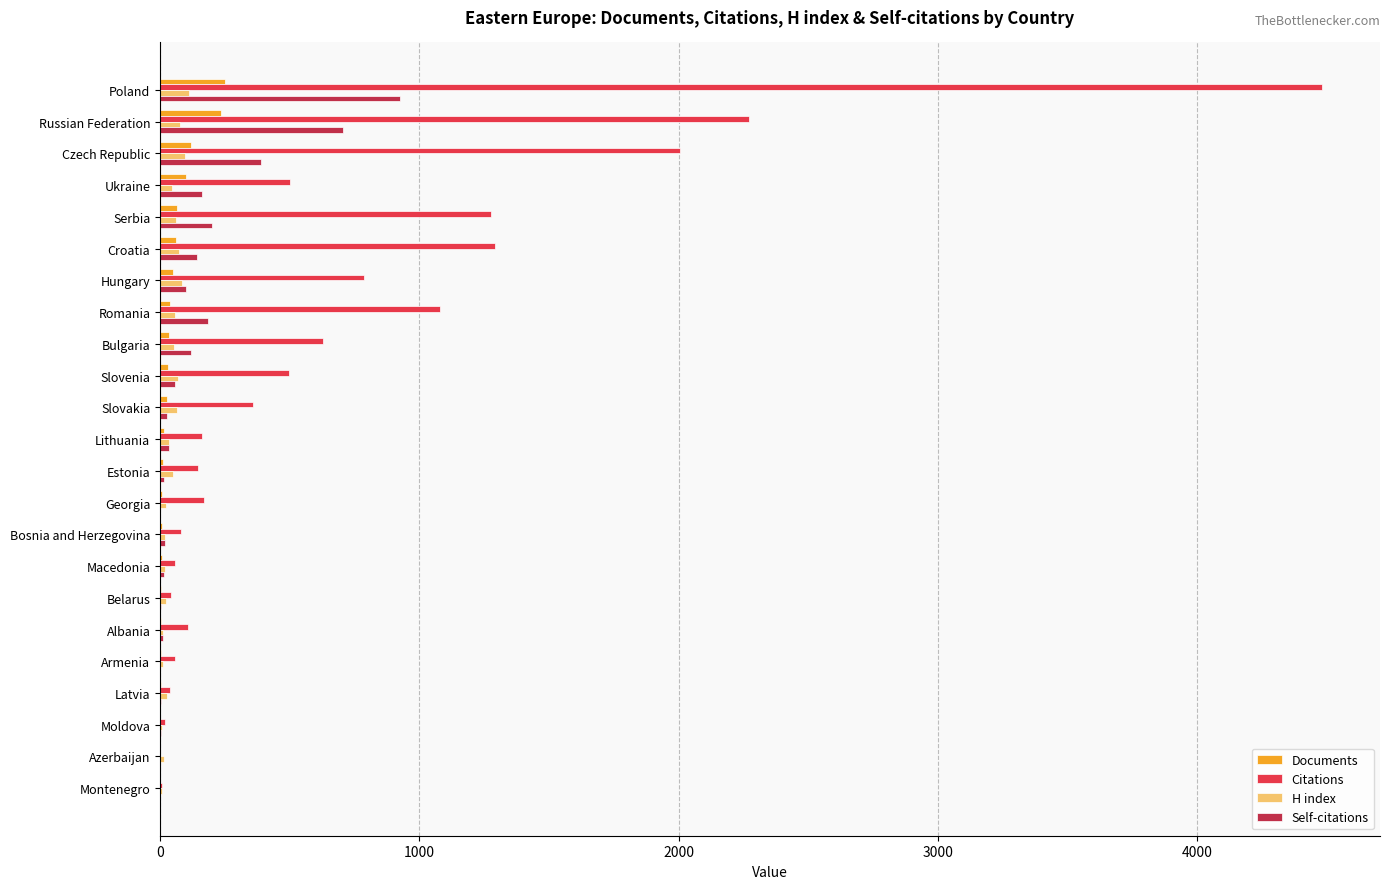

Which series has the largest total across all categories?

Citations